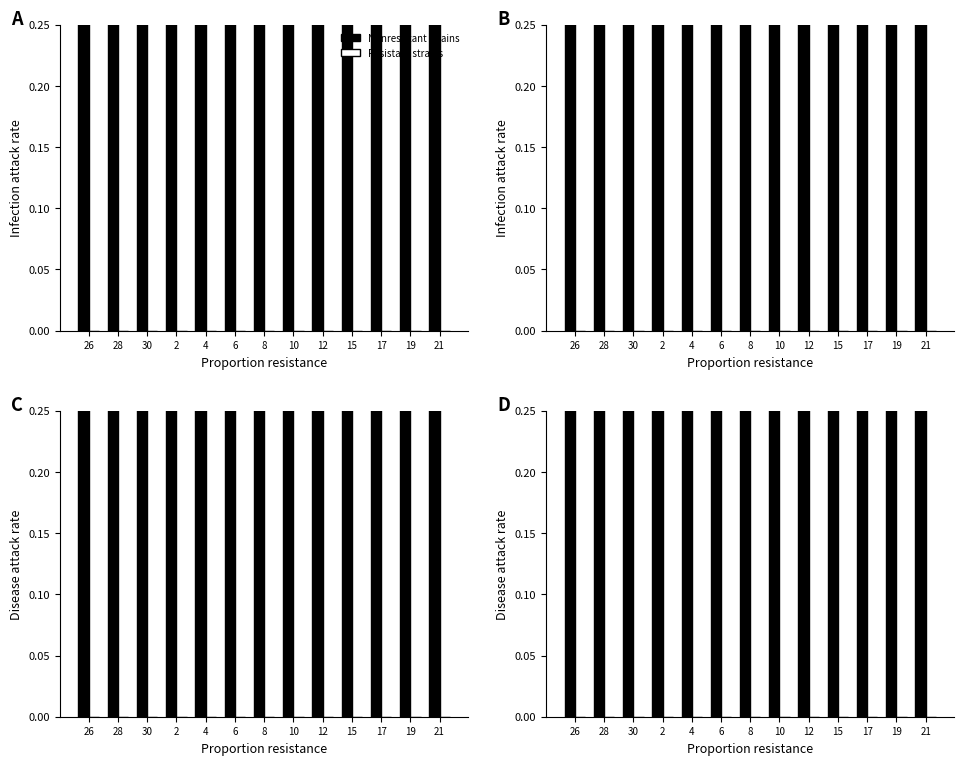

Between 12 and 26, which is larger?

12